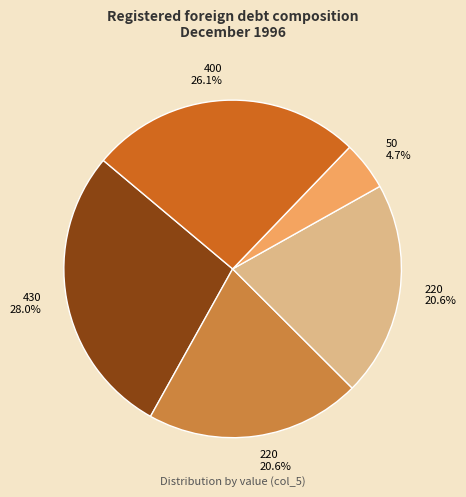

Is there any slice that represents more than half of the pie?

No